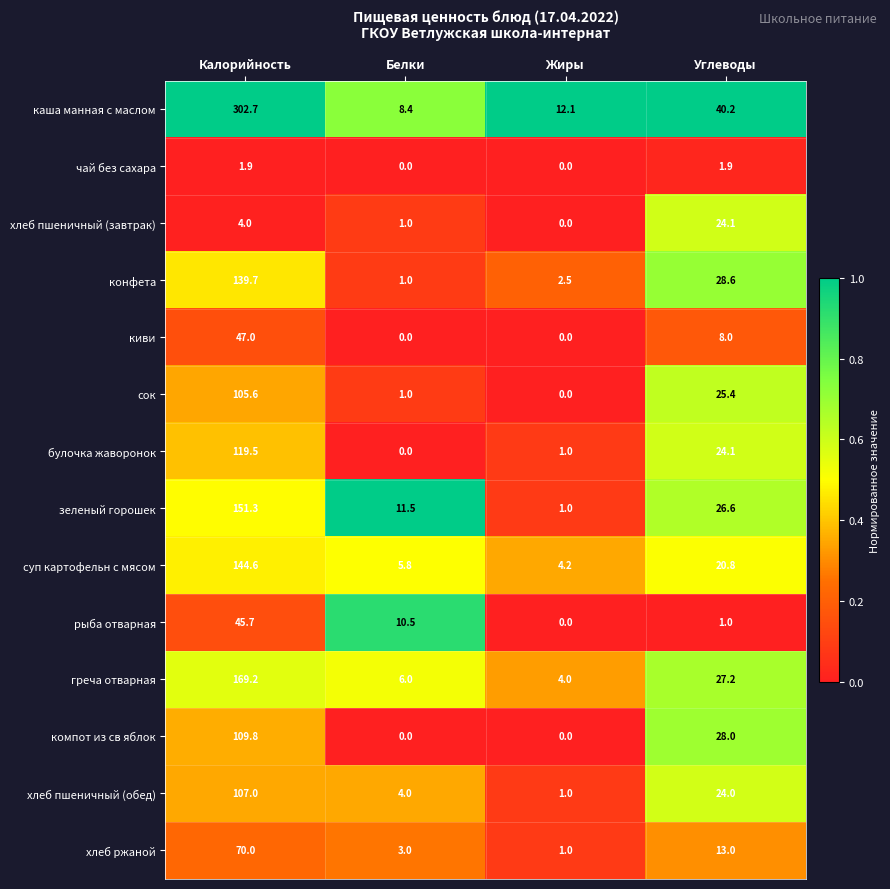

What value does the компот из св яблок series have at Калорийность?

109.8